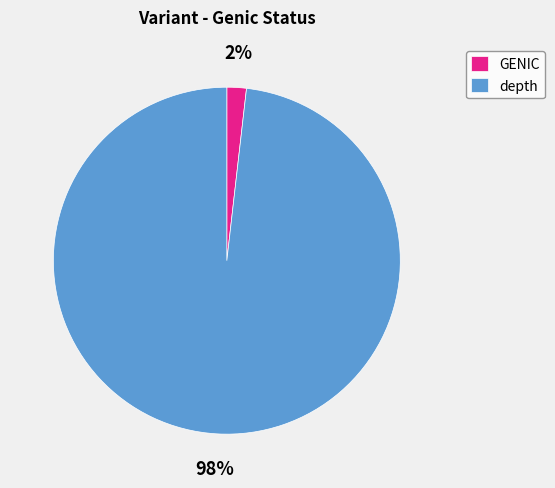

Rank the categories by value from highest to lowest.

depth, GENIC